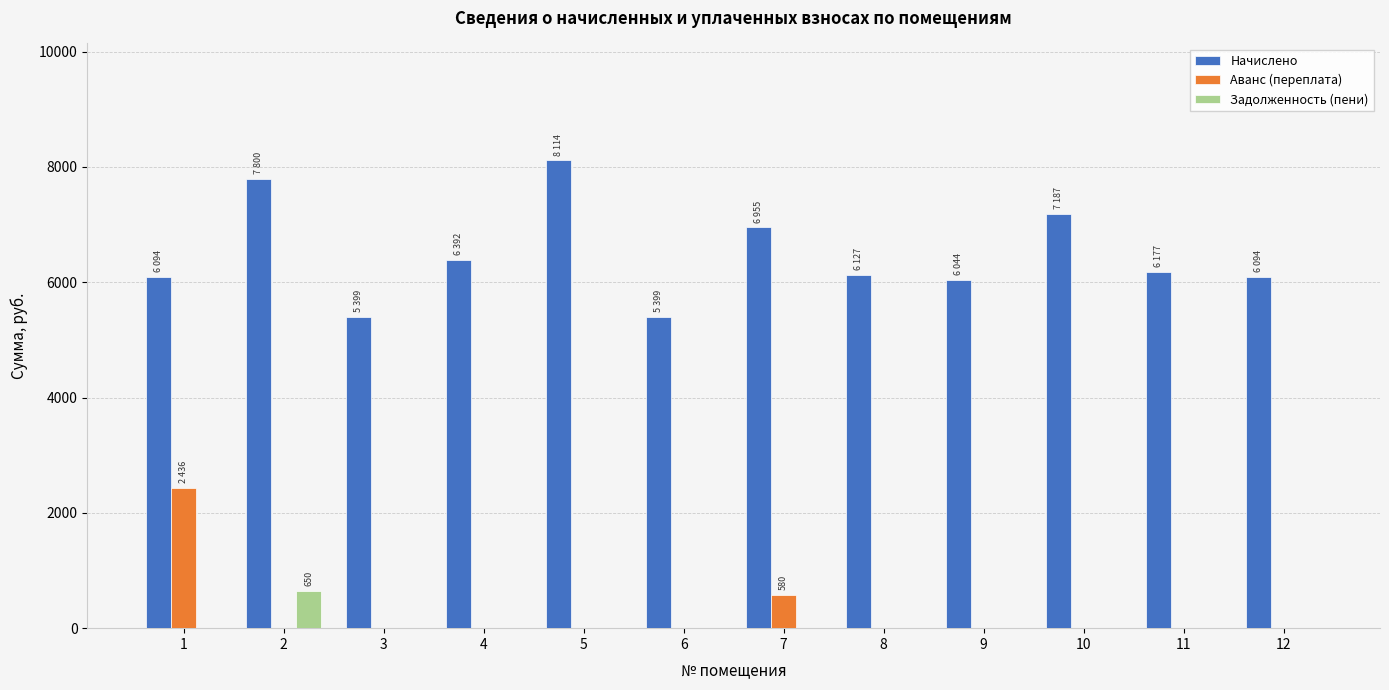

What is the sum of all Задолженность (пени) values?

650.0